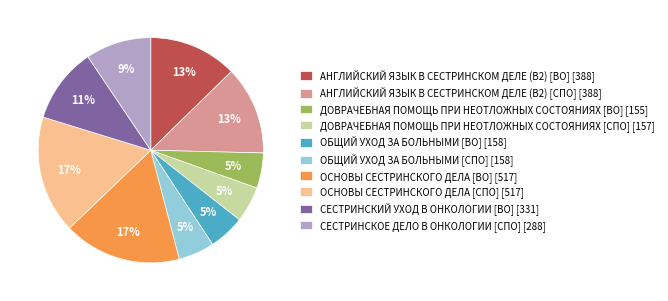

To the nearest percent, what is the difference between the АНГЛИЙСКИЙ ЯЗЫК В СЕСТРИНСКОМ ДЕЛЕ (B2) [ВО] and СЕСТРИНСКИЙ УХОД В ОНКОЛОГИИ [ВО] slice percentages?

2%